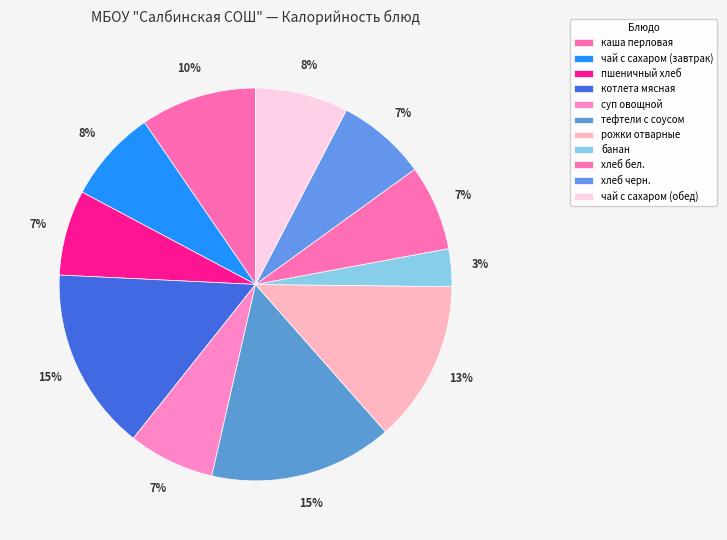

What percentage is the пшеничный хлеб slice, to the nearest percent?

7%